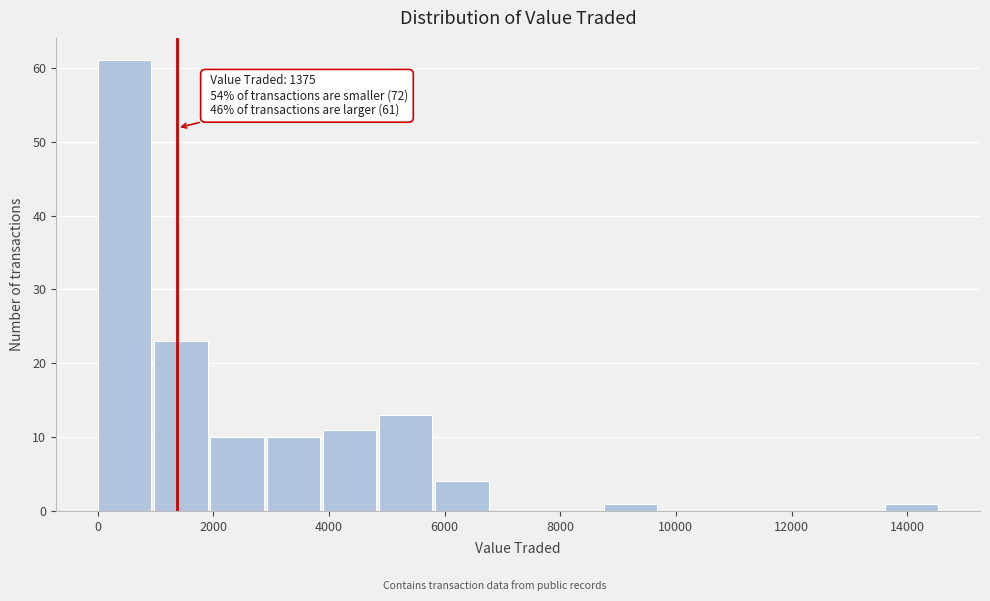

Which range on the x-axis has the tallest bar?

0 to 1000